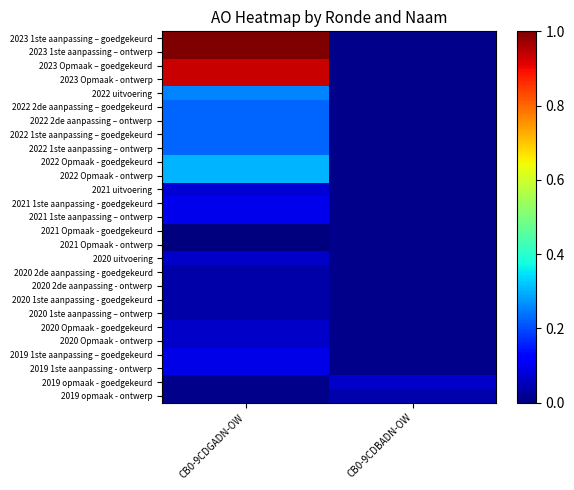

The value of 2019 opmaak - goedgekeurd at CB0-9CDBADN-OW is 4868272.7. True or false?

False